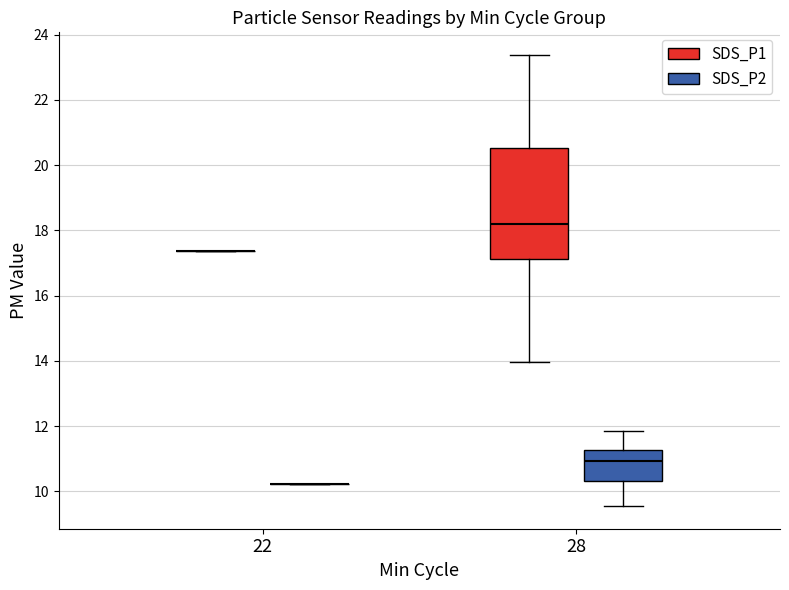

Reading left to right, read every box against the y-axis: the position of its median line, the range the box covers, and the ends of its whiskers. The values are not printed on the chart, so give them approximately, as read against the axis.

22 (SDS_P1): box collapsed to a line at 17.4, whiskers 17.4 to 17.4
22 (SDS_P2): box collapsed to a line at 10.2, whiskers 10.2 to 10.2
28 (SDS_P1): median 18.2, box 17.2 to 20.6, whiskers 14.0 to 23.4
28 (SDS_P2): median 11.0, box 10.4 to 11.2, whiskers 9.6 to 11.8